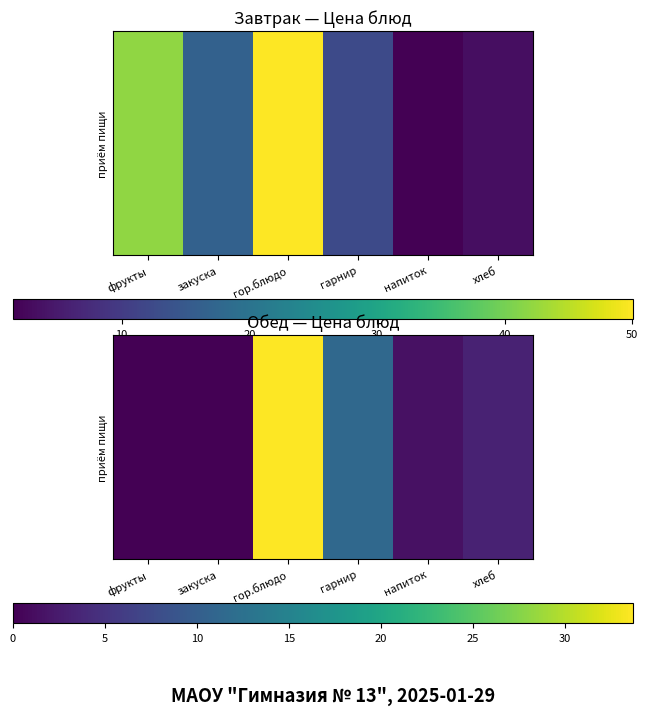

Count the number of values greater than 3.

3